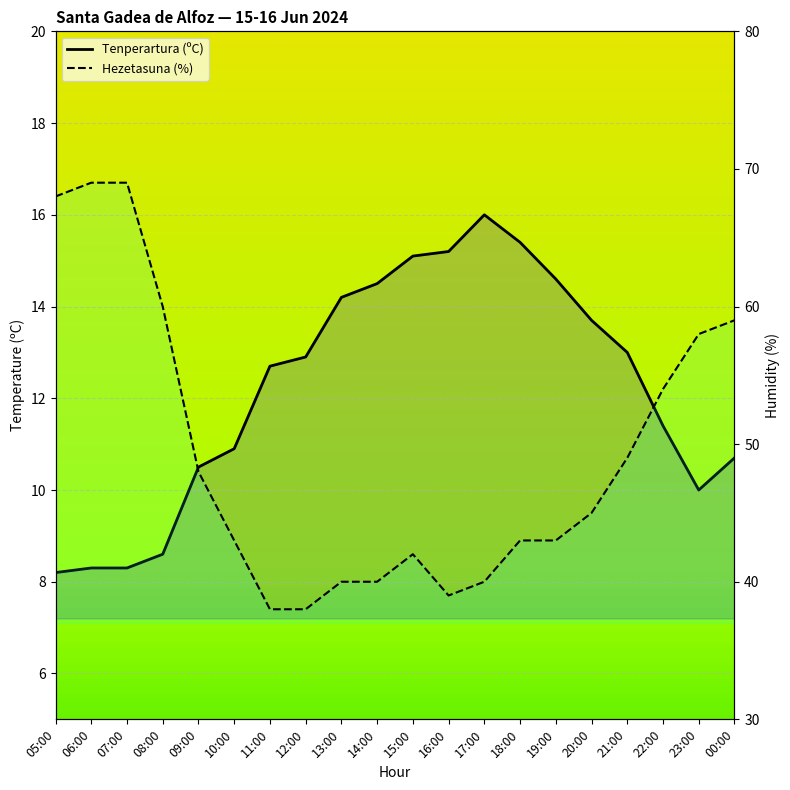

Which series has the widest spread of values?

Hezetasuna (%)